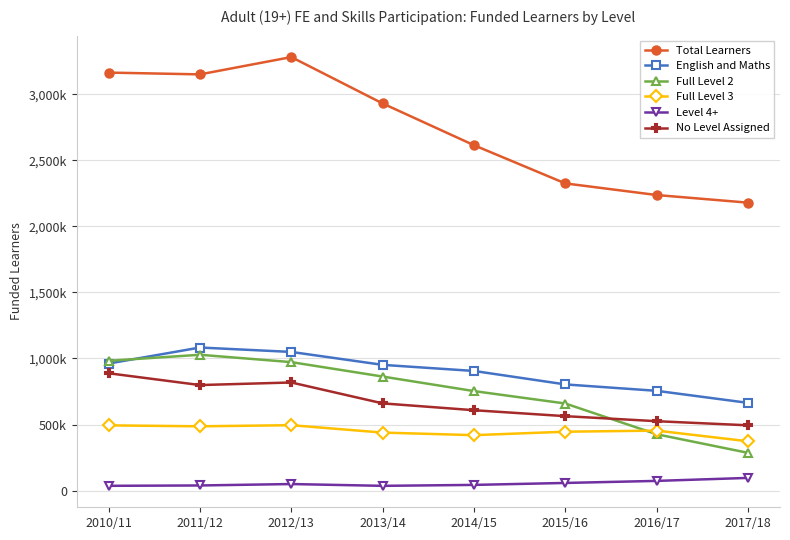

Does the chart have visible grid lines?

Yes